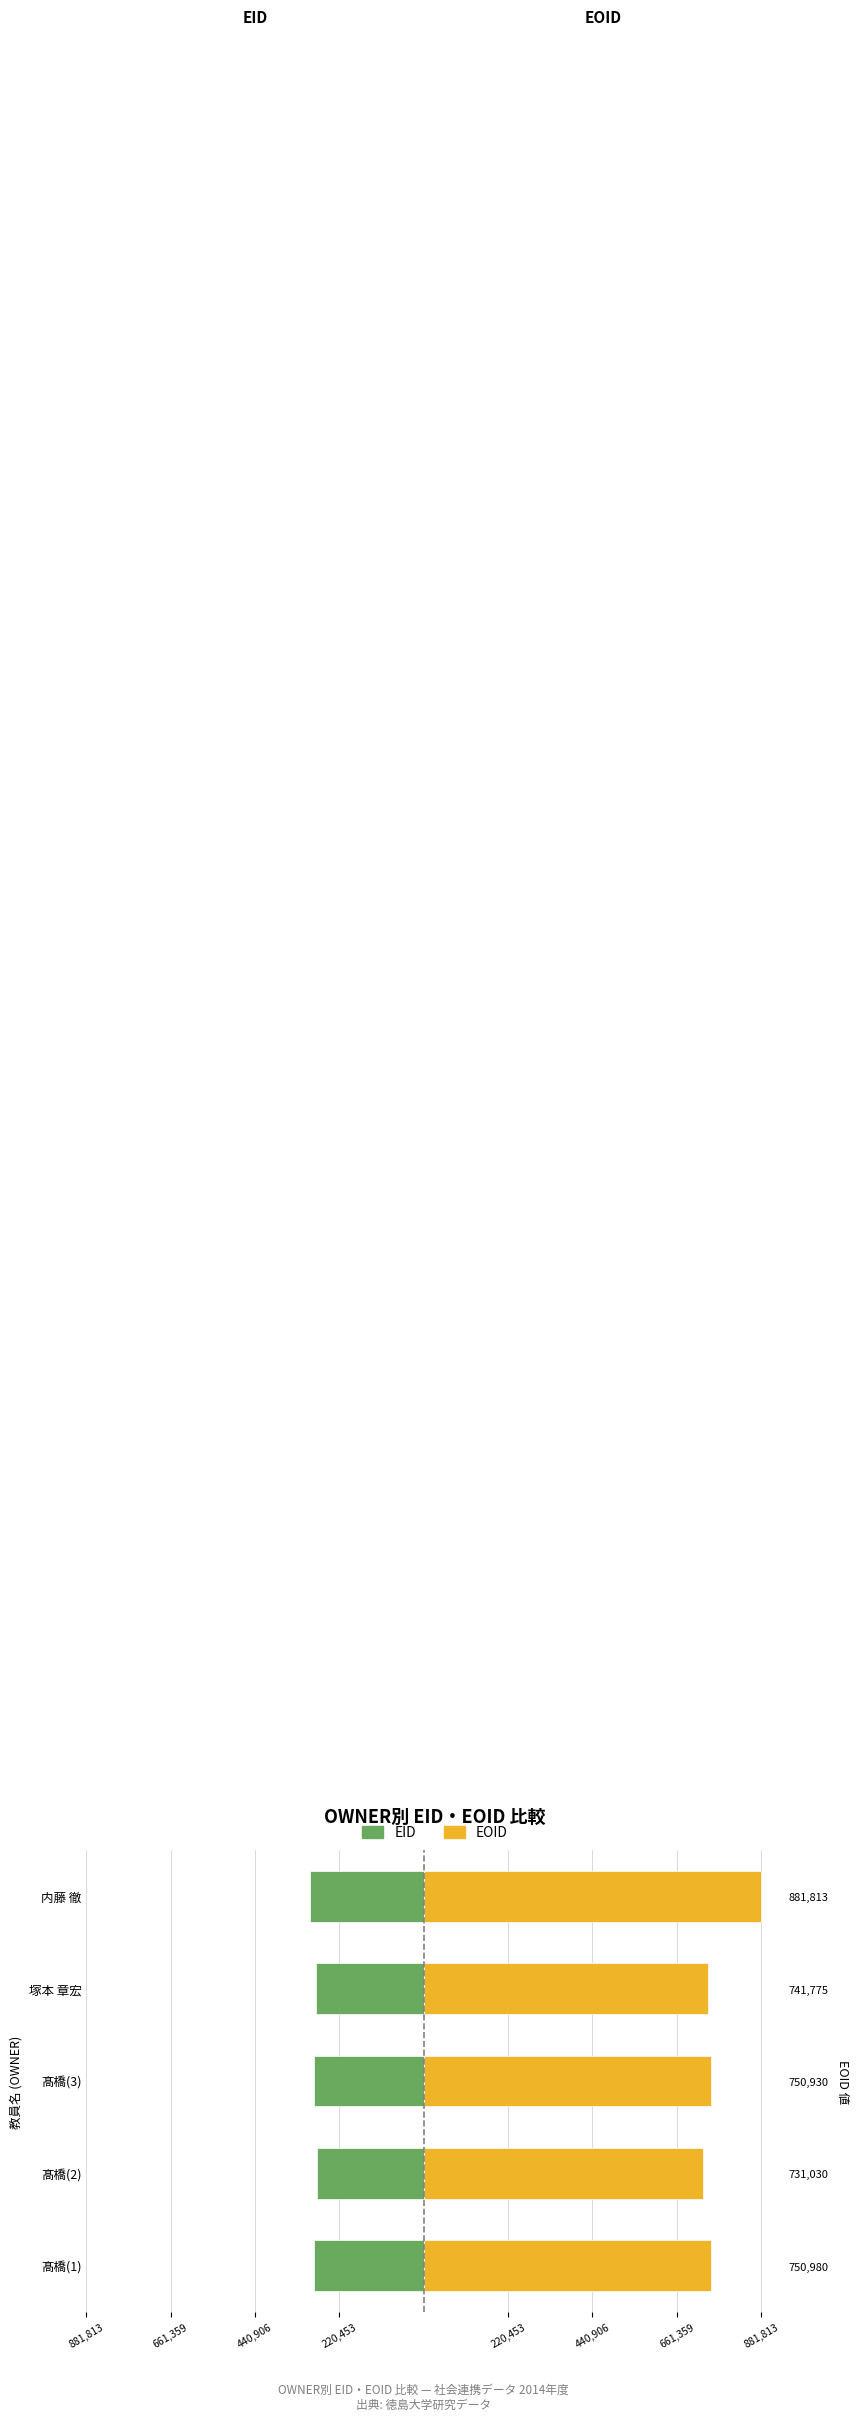

Does the chart contain stacked bars?

No